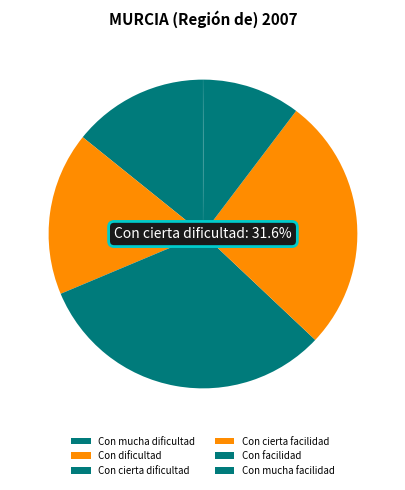

Does any single category account for the majority?

No